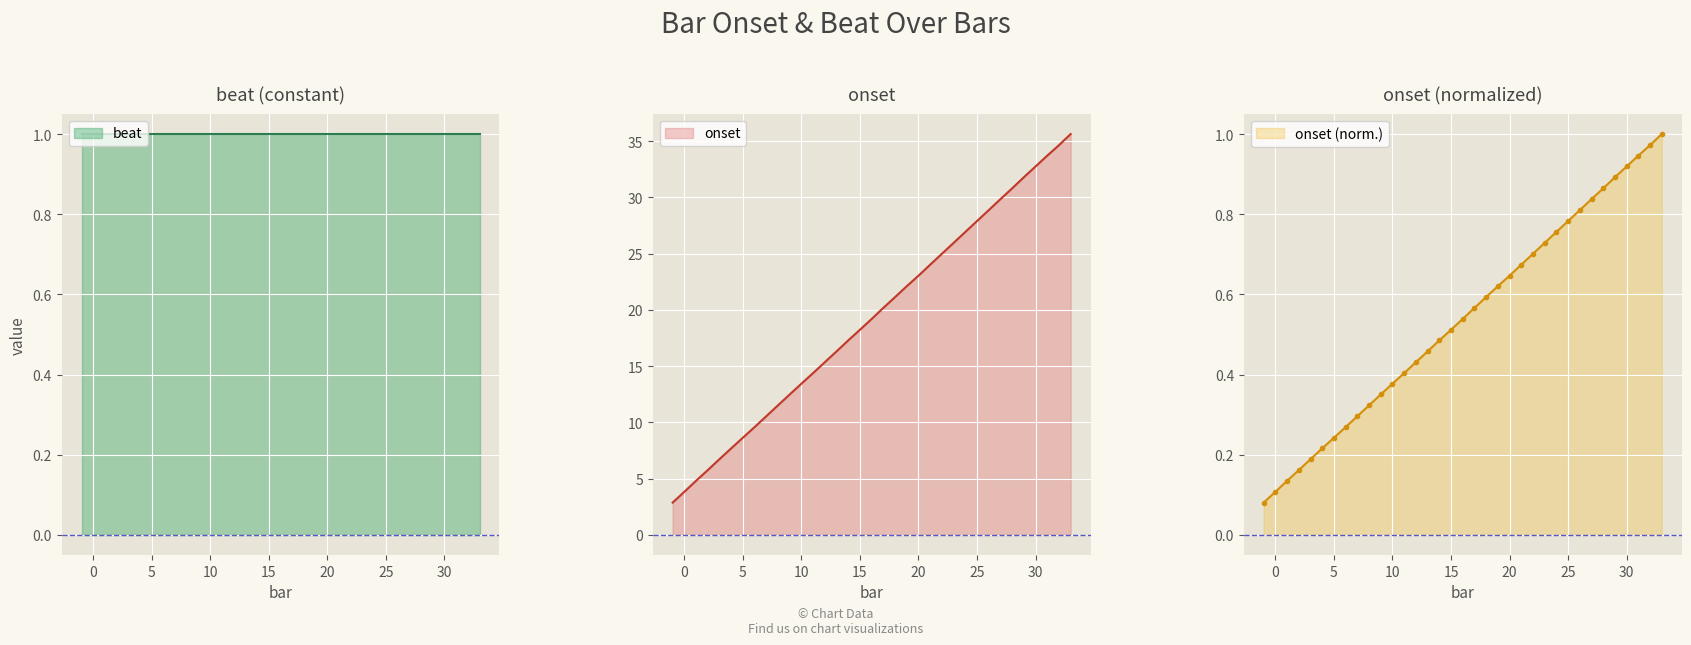

Rank the categories by value from lowest to highest.

-1, 0, 1, 2, 3, 4, 5, 6, 7, 8, 9, 10, 11, 12, 13, 14, 15, 16, 17, 18, 19, 20, 21, 22, 23, 24, 25, 26, 27, 28, 29, 30, 31, 32, 33